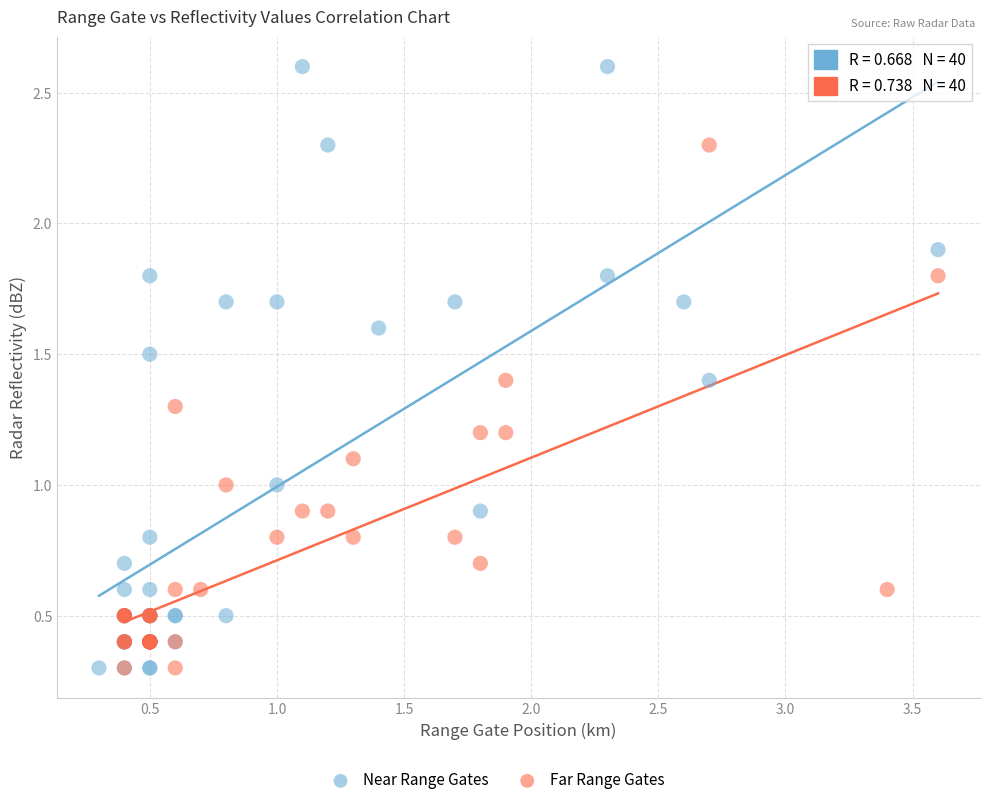

Which series contains the highest Y value?

Near Range Gates